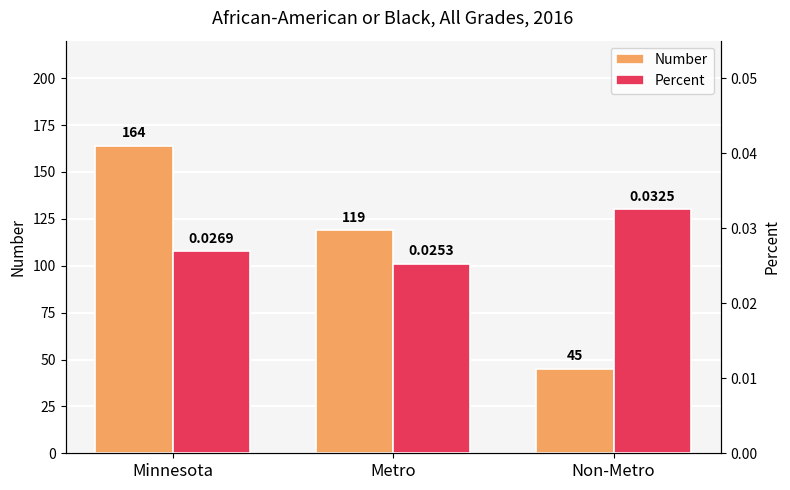

Which series has the largest range (max minus min)?

Number